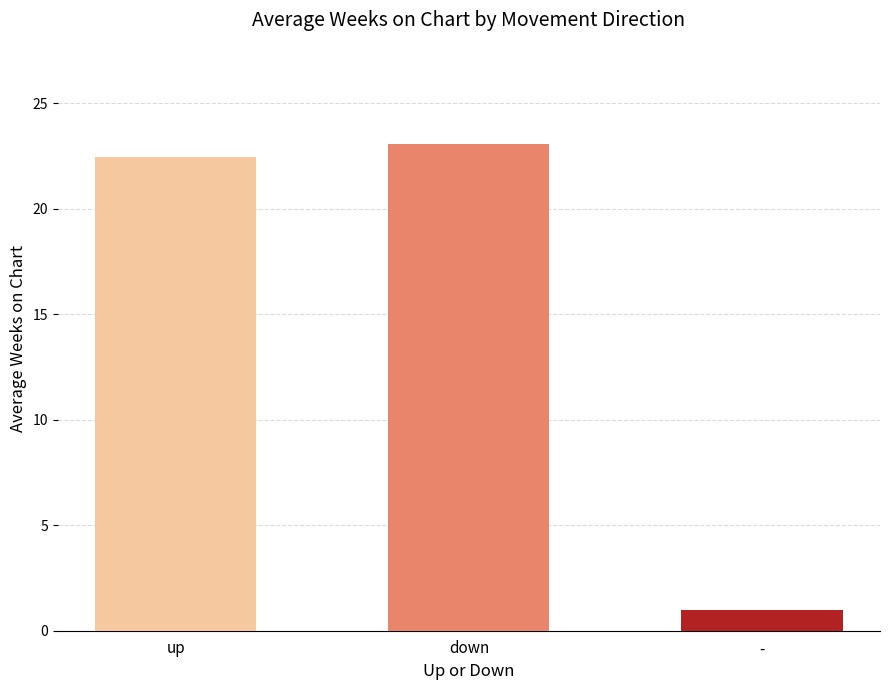

What is the minimum value shown in the chart?

1.0